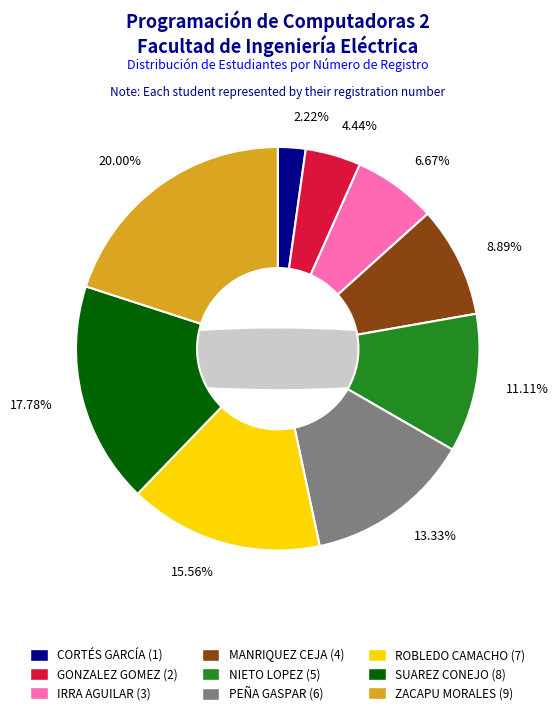

What is the largest slice in the pie chart?

ZACAPU MORALES VICTOR MIGUEL